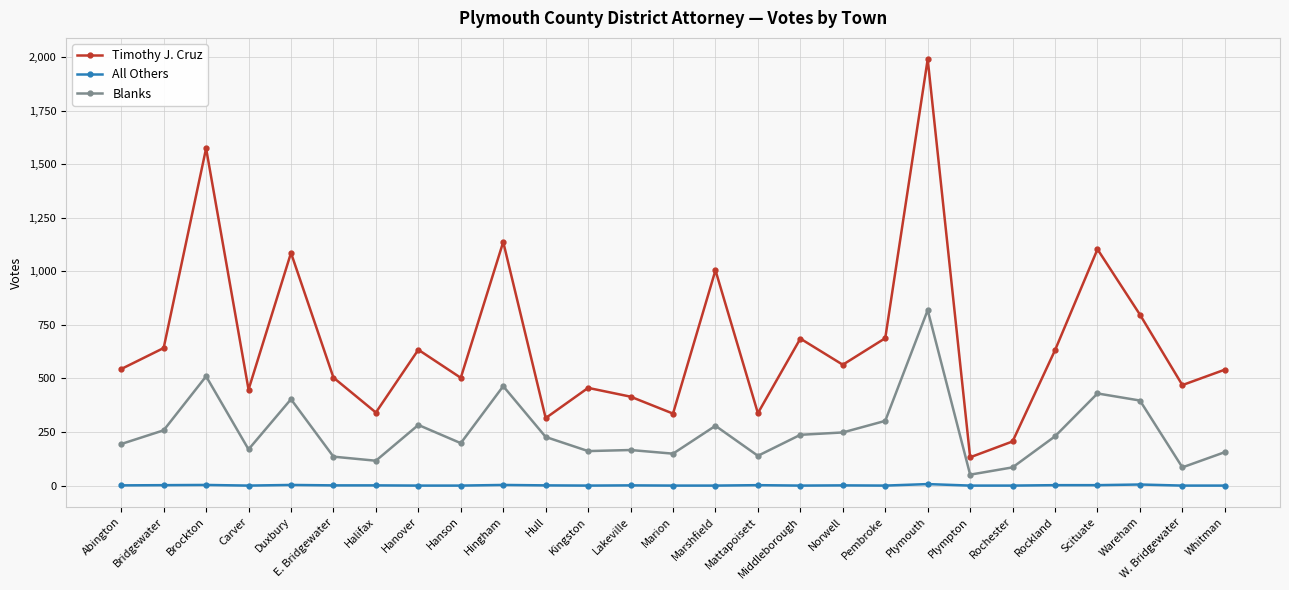

What is the label of the 23rd point from the right?

Duxbury